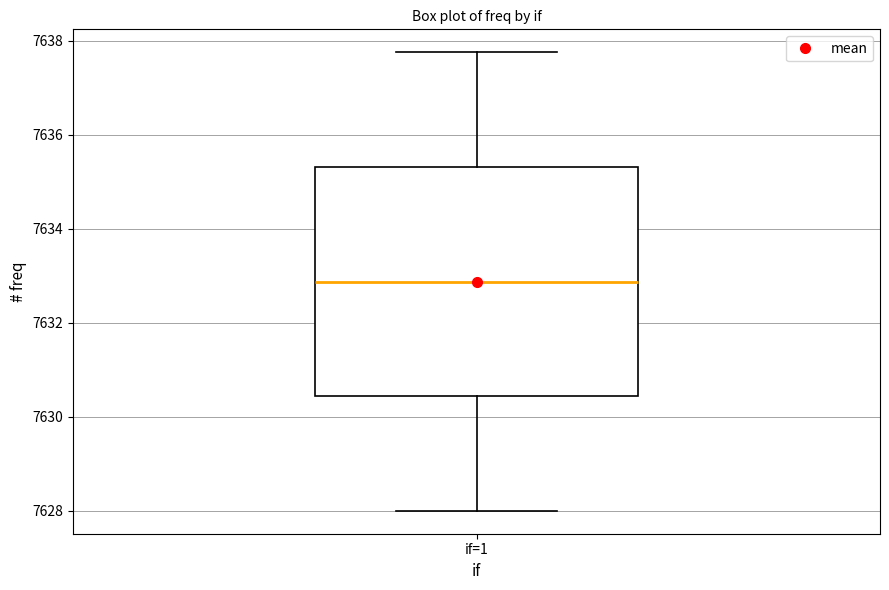

Transcribe this box plot: give where the median line is, the range the box spans, and where the two whiskers end, as read against the y-axis. The values are not printed on the chart, so give them approximately, as read against the axis.

median 7632.8, box 7630.4 to 7635.4, whiskers 7628.0 to 7637.8